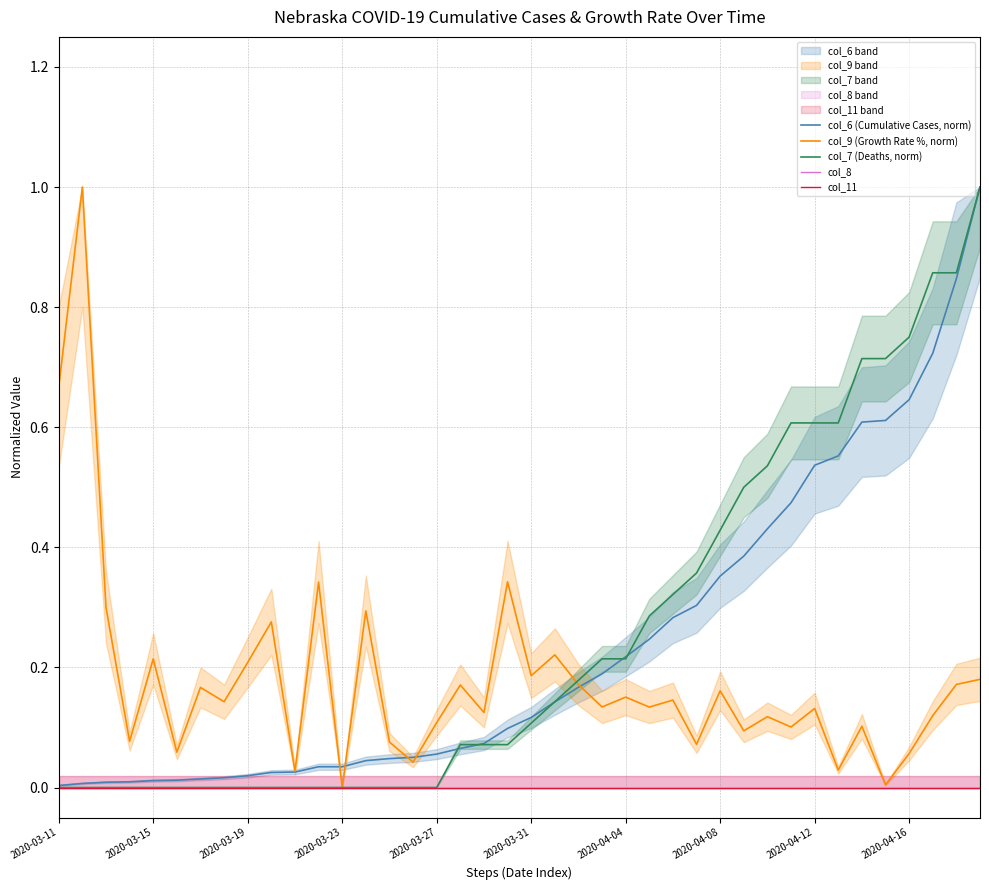

What is the sum of all col_6 (Cumulative Cases, norm) values?

9.5